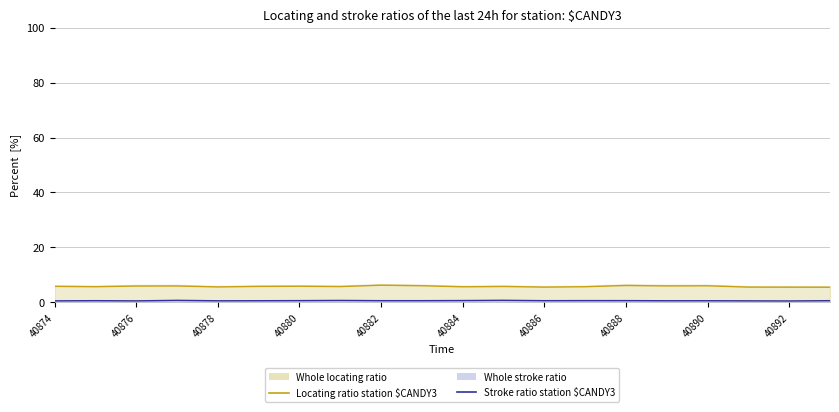

At which category does Stroke ratio station $CANDY3 reach its first local valley?

40876